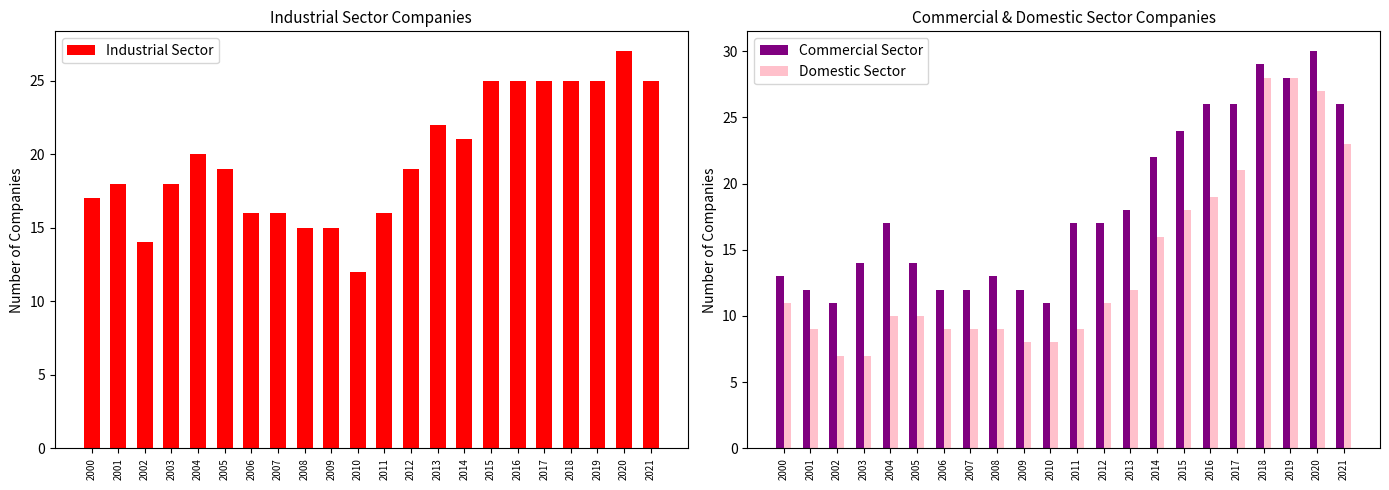

What is the total value across all series at 2007?

37